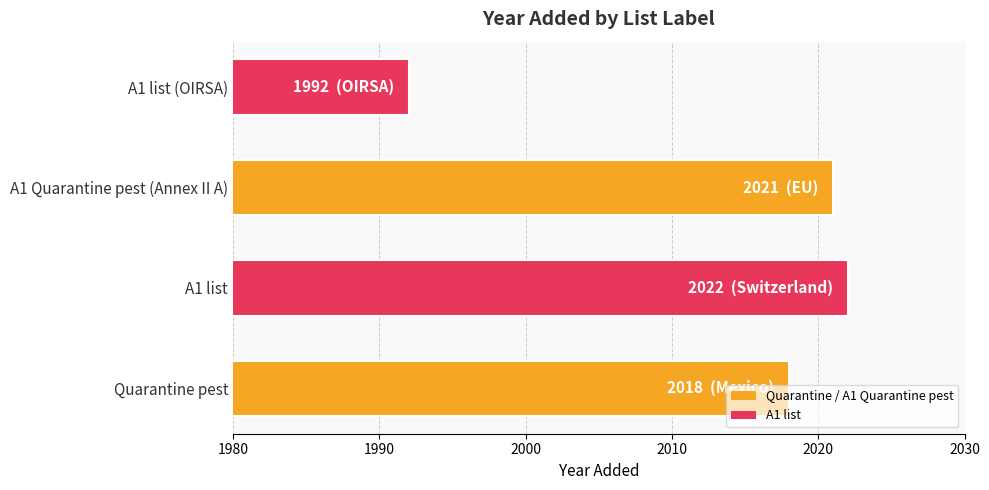

The chart shows a value of 3373 at Quarantine pest. True or false?

False